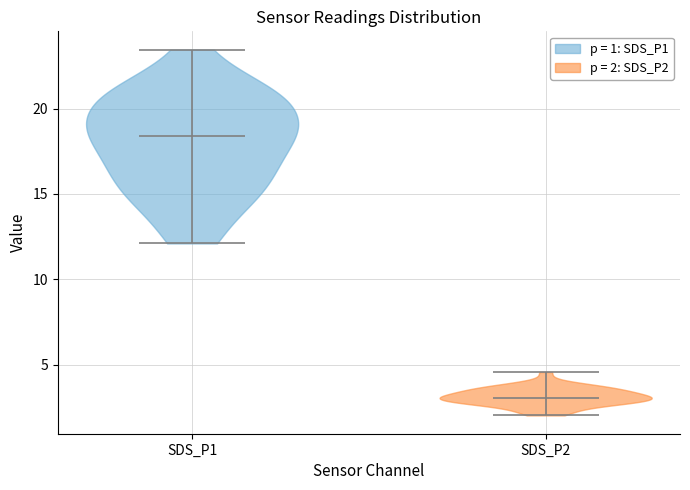

What is the highest point the violin for SDS_P2 reaches on the y-axis? The values are not printed on the chart, so give them approximately, as read against the axis.

4.5